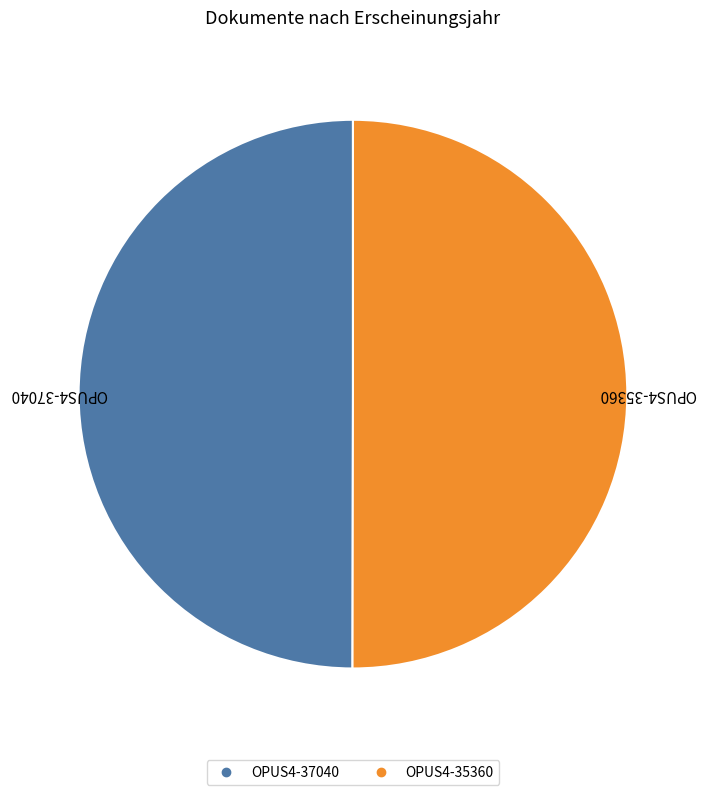

How many slices are in this pie chart?

2